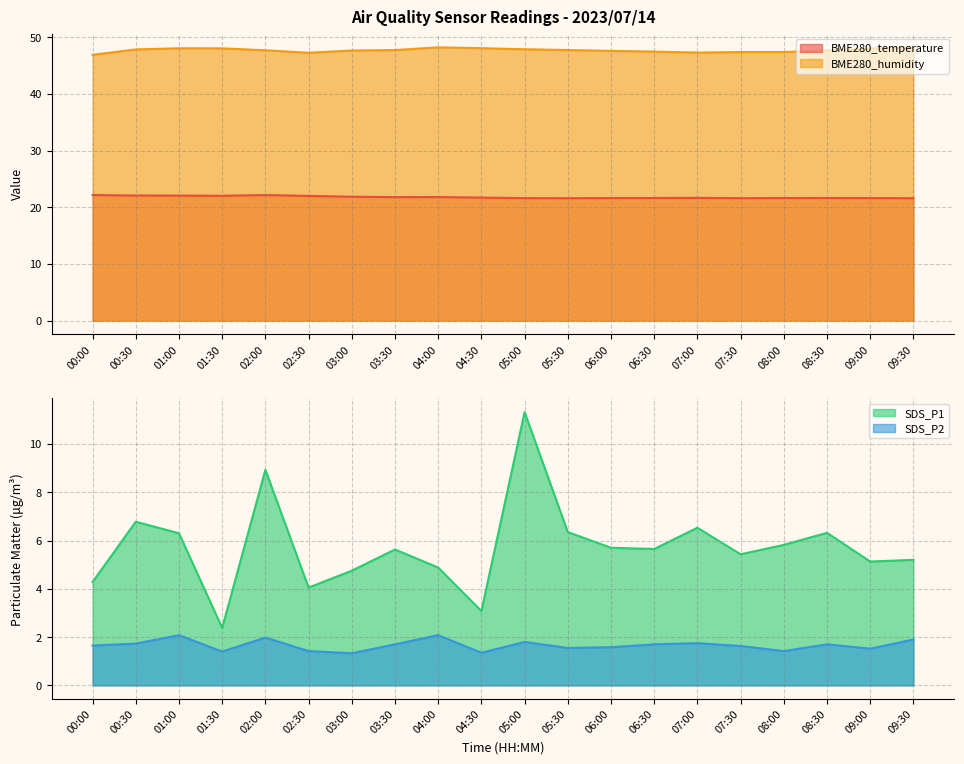

Which series has the largest total across all categories?

BME280_humidity